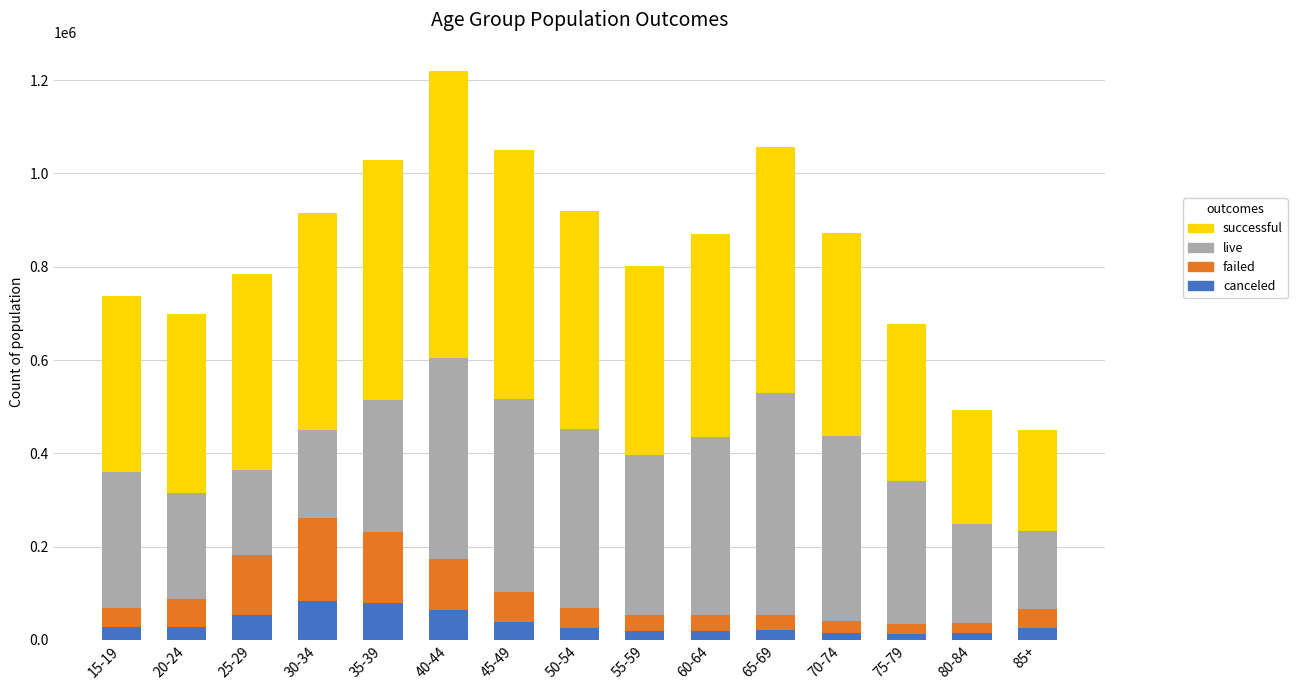

What is the maximum value for canceled?

82647